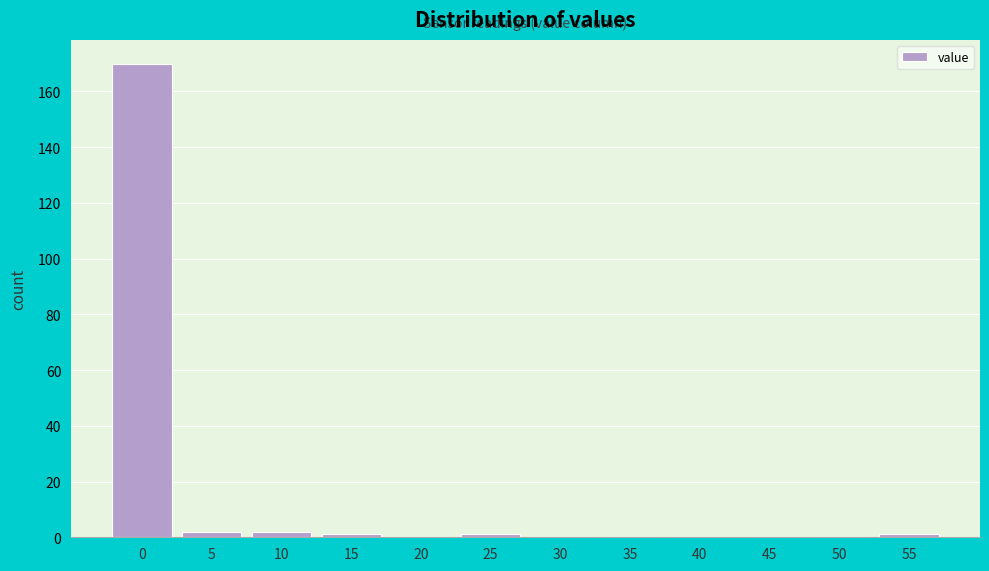

Reading left to right, transcribe all the data shown in this chart.

0=170	5=2	10=2	15=1	20=0	25=1	30=0	35=0	40=0	45=0	50=0	55=1